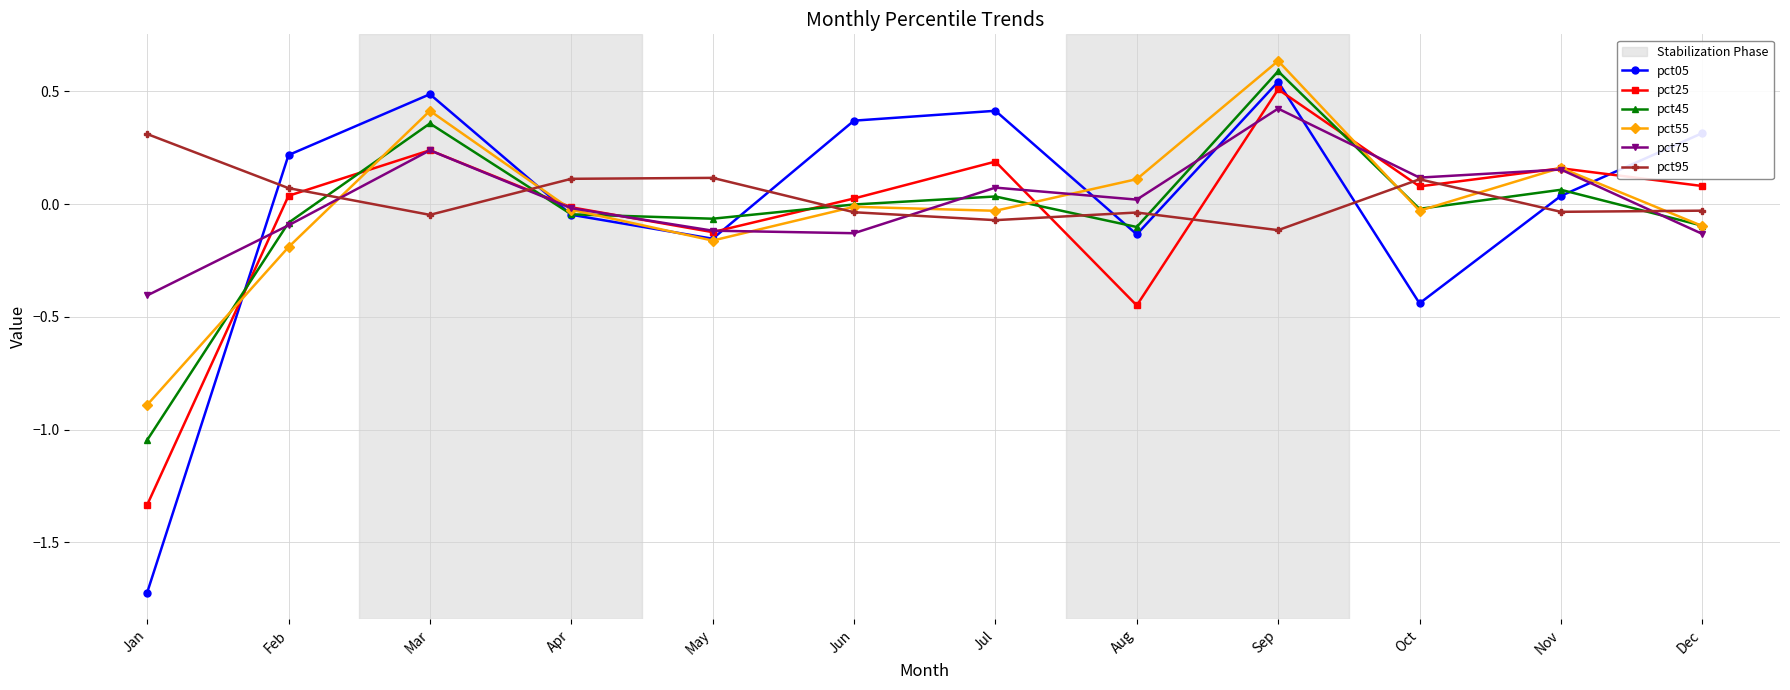

Which series changed the most between Feb and Nov?

pct55